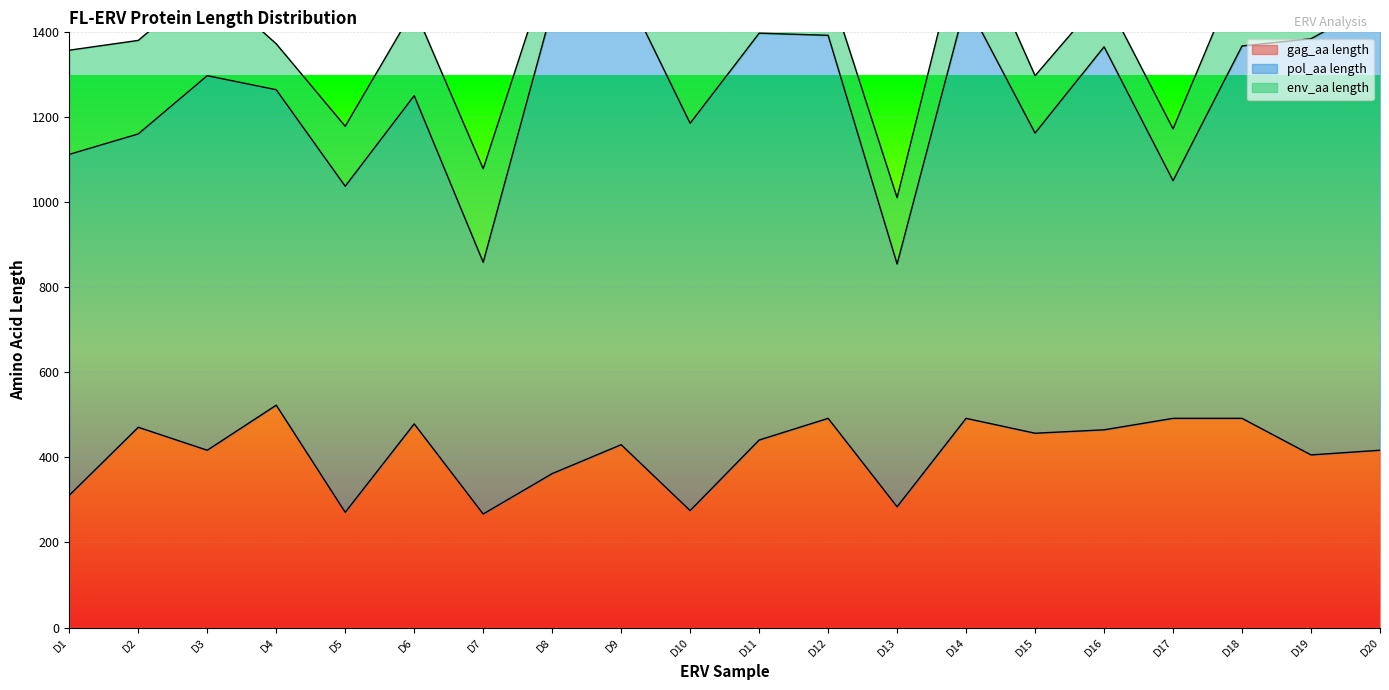

What is the difference between the highest and lowest values at D19?

787